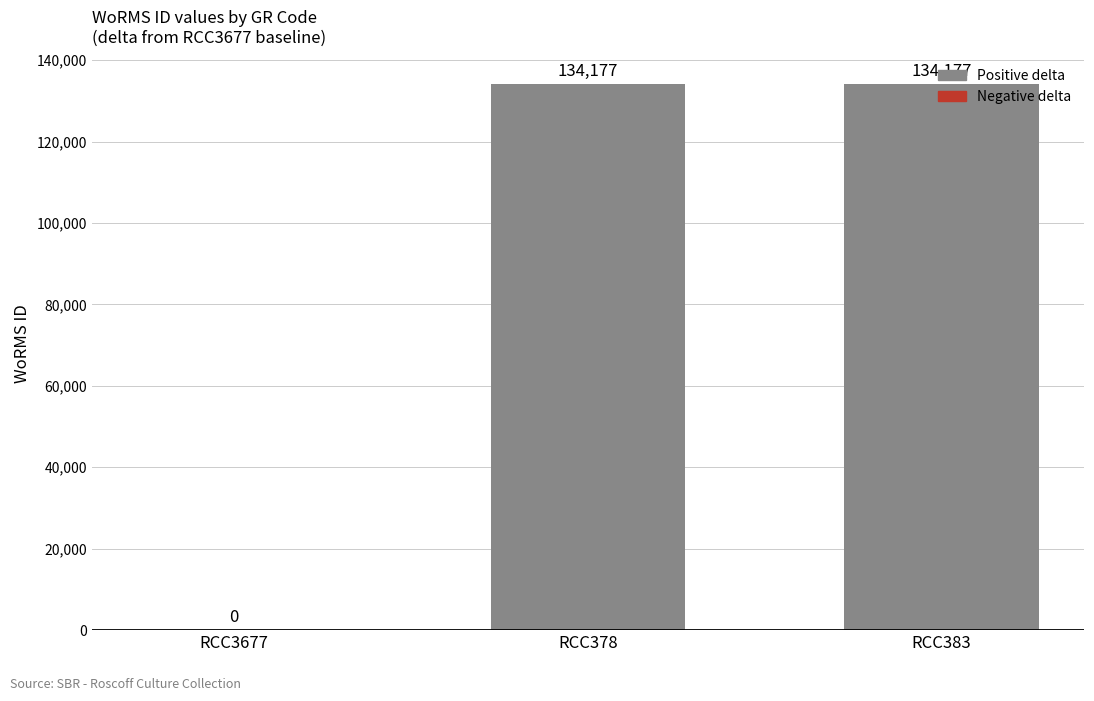

Reading left to right, extract all data points from this chart.

0	134177	134177